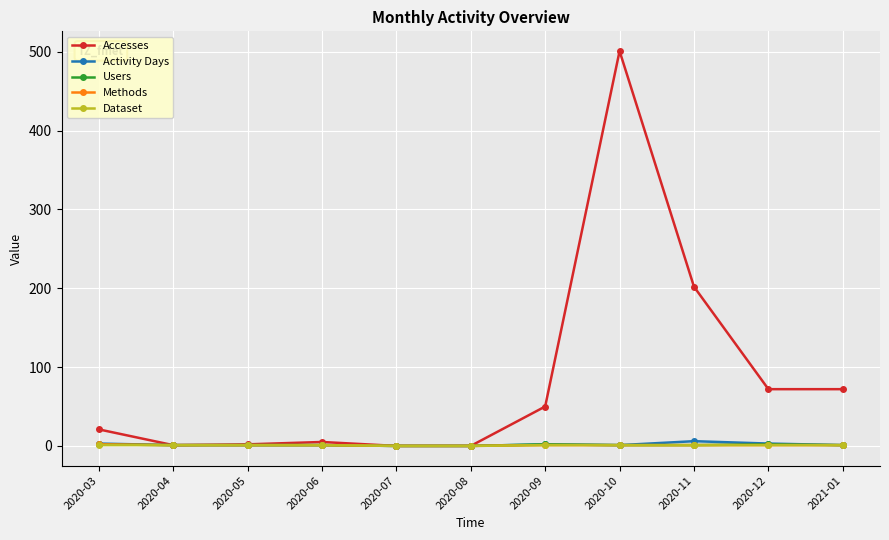

What is the difference between the maximum and second lowest values in the Methods series?

2